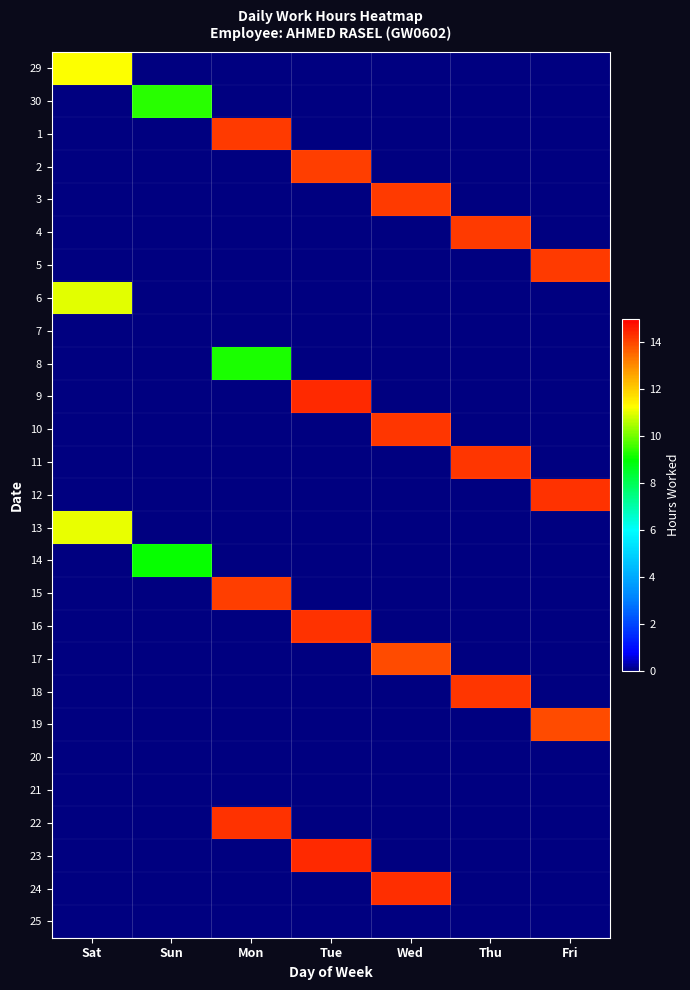

Count the number of data series in this chart.

27